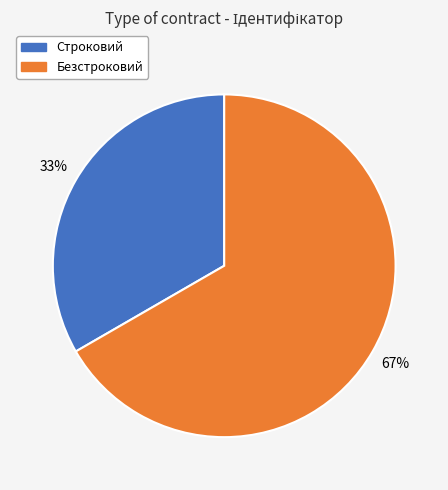

Which category accounts for the majority?

Безстроковий